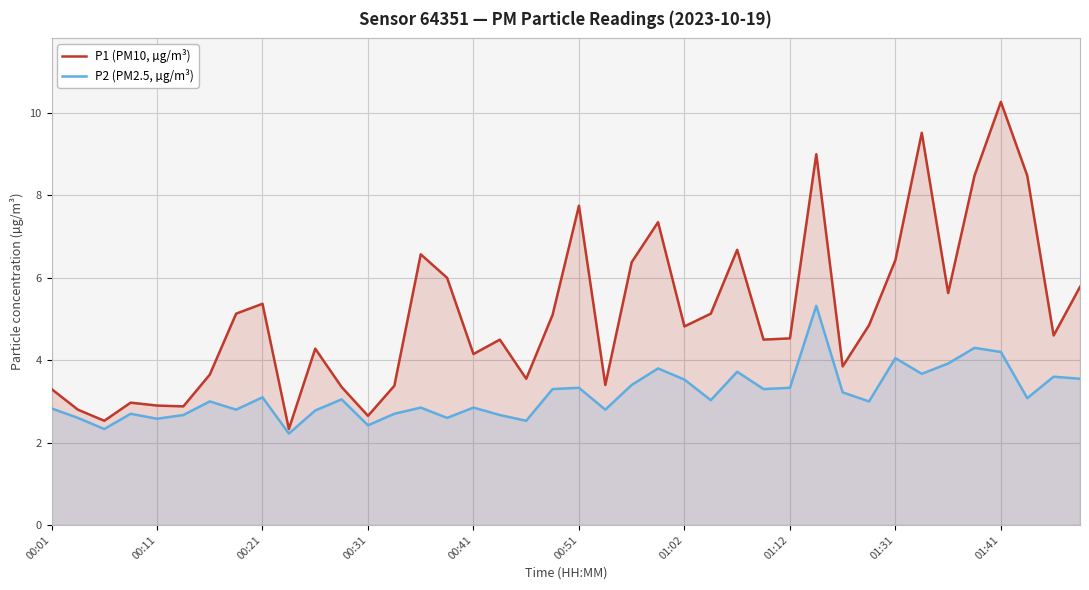

List the series in order of their peak value, lowest first.

P2 (PM2.5, µg/m³), P1 (PM10, µg/m³)